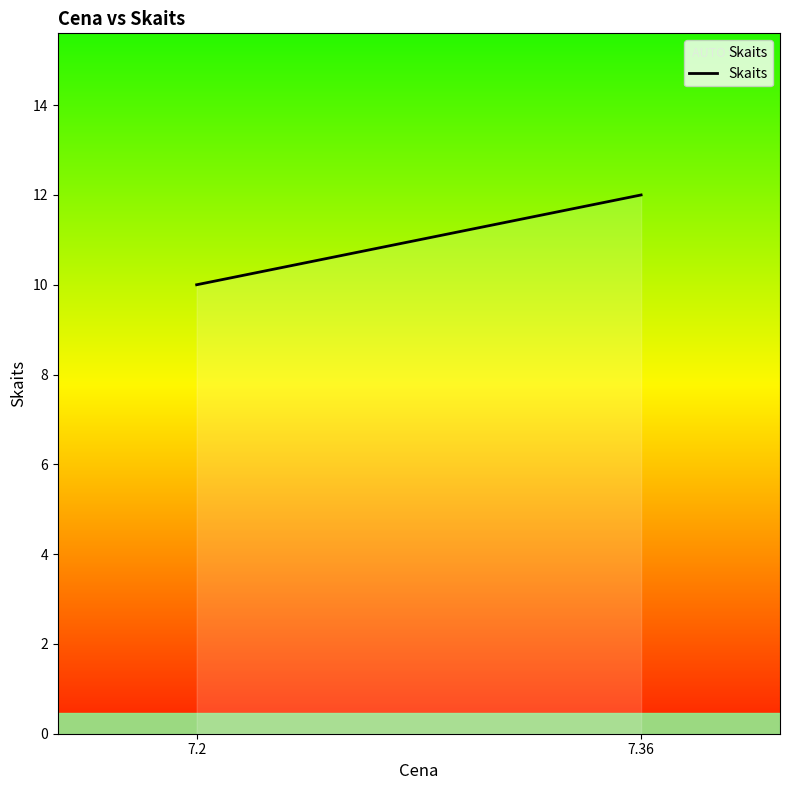

What is the greatest value displayed?

12